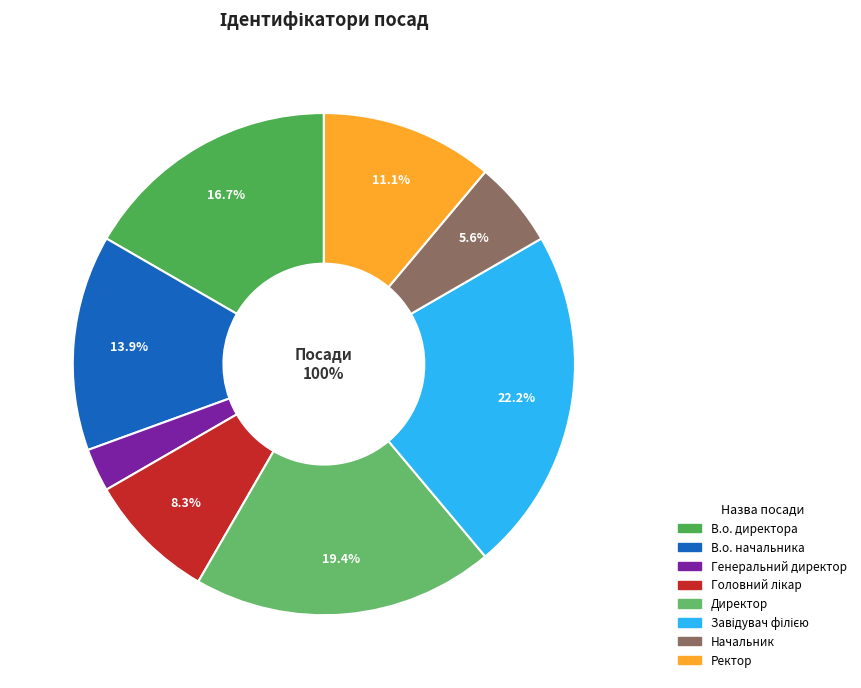

Which category has the smallest portion of the pie?

Генеральний директор